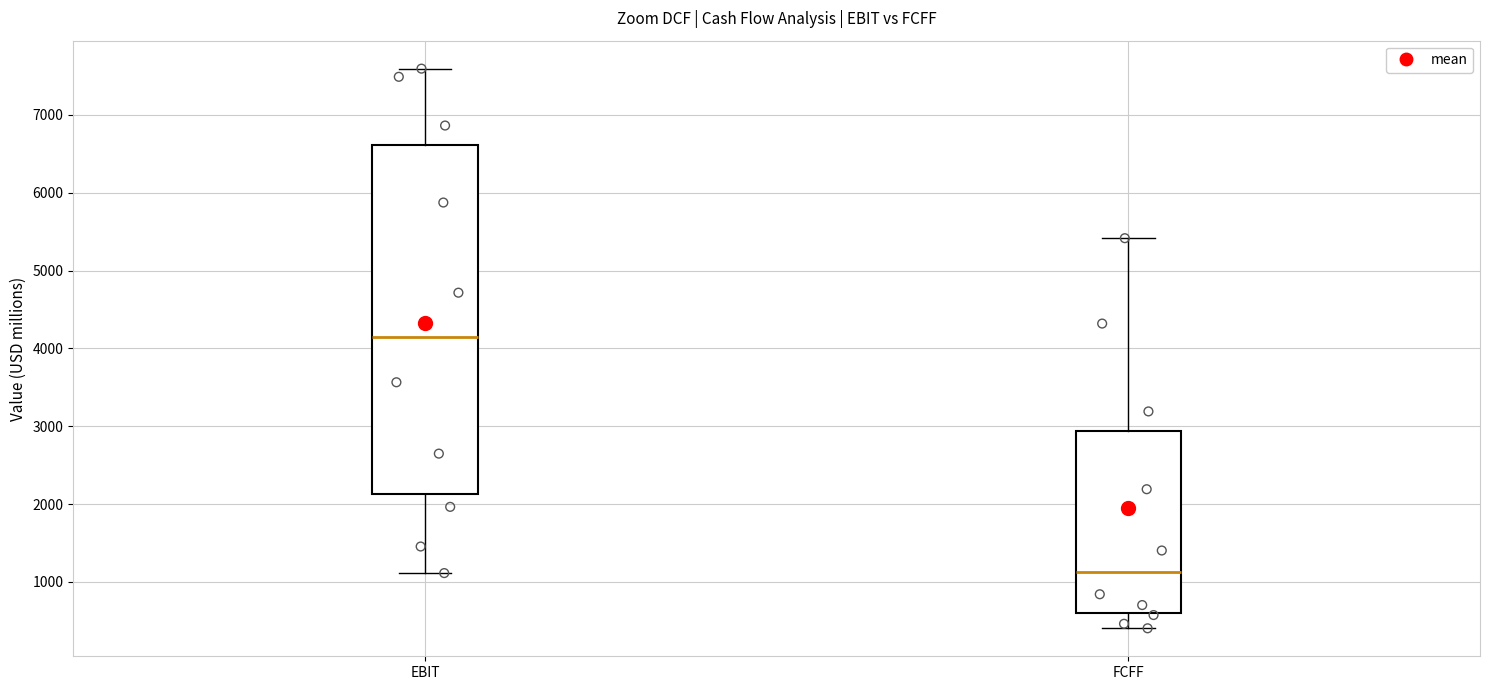

Reading left to right, read every box against the y-axis: the position of its median line, the range the box covers, and the ends of its whiskers. The values are not printed on the chart, so give them approximately, as read against the axis.

EBIT: median 4100, box 2100 to 6600, whiskers 1100 to 7600
FCFF: median 1100, box 600 to 2900, whiskers 400 to 5400